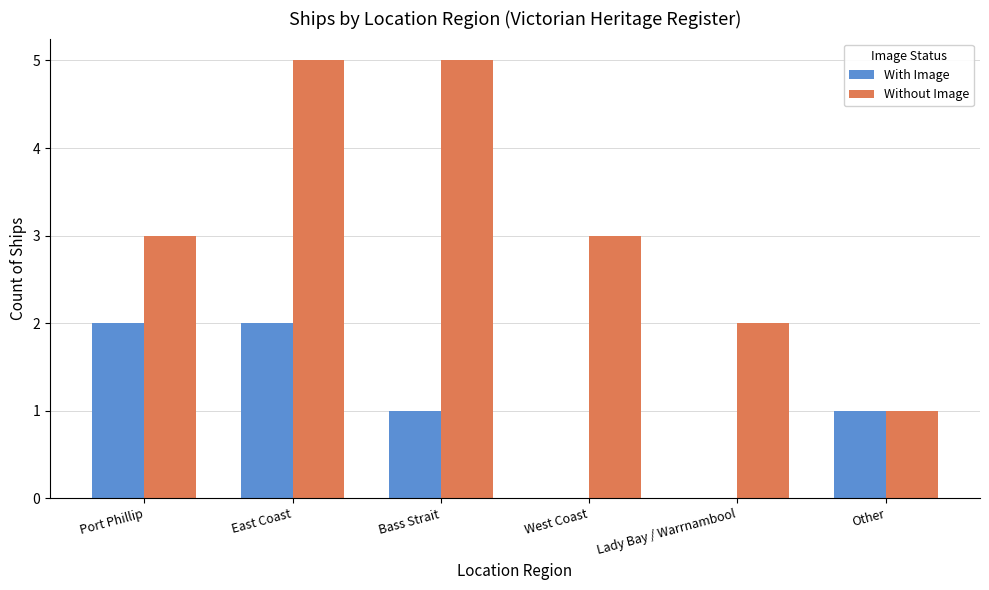

At which category is the sum across all series the highest?

East Coast